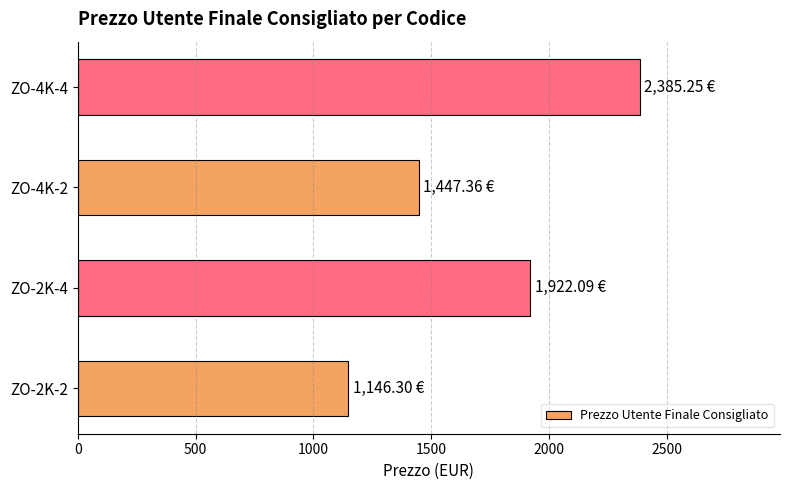

At which label is the value closest to 1765?

ZO-2K-4